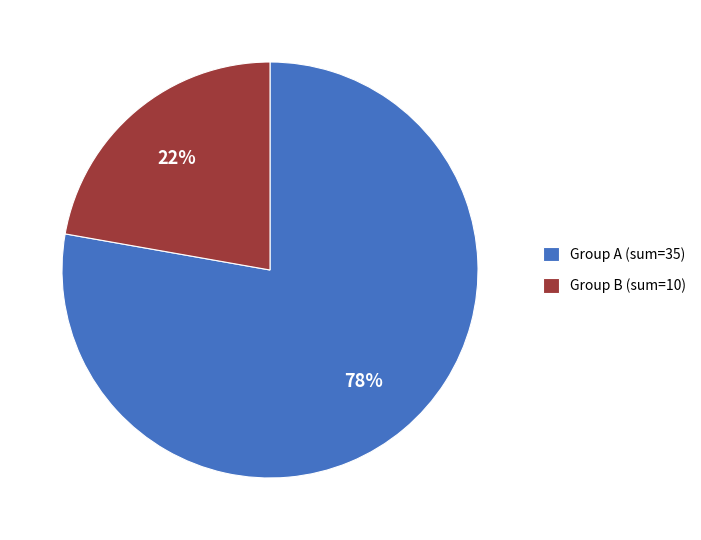

Do Group A (sum=35) and Group B (sum=10) together represent more than half of the pie?

Yes